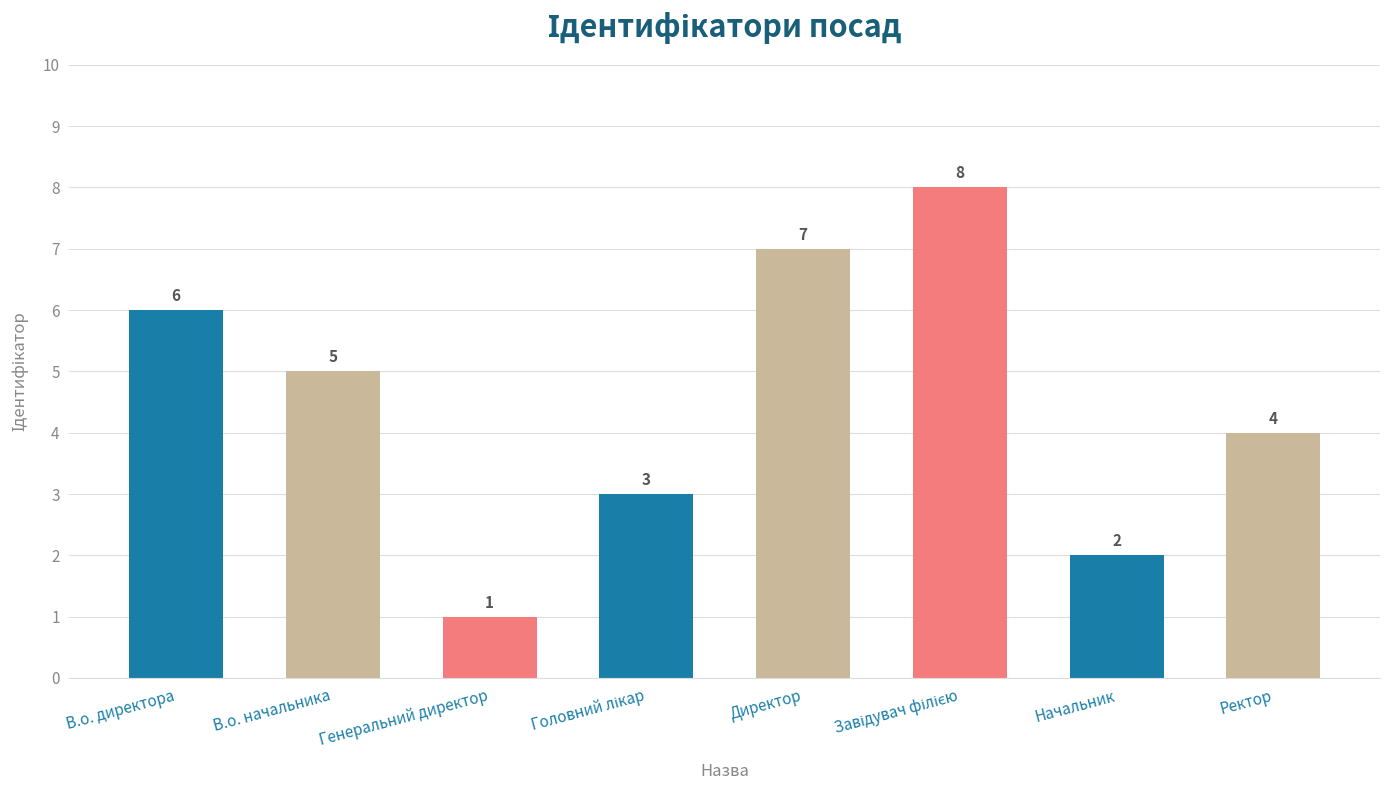

Which has a higher value, Генеральний директор or Начальник?

Начальник